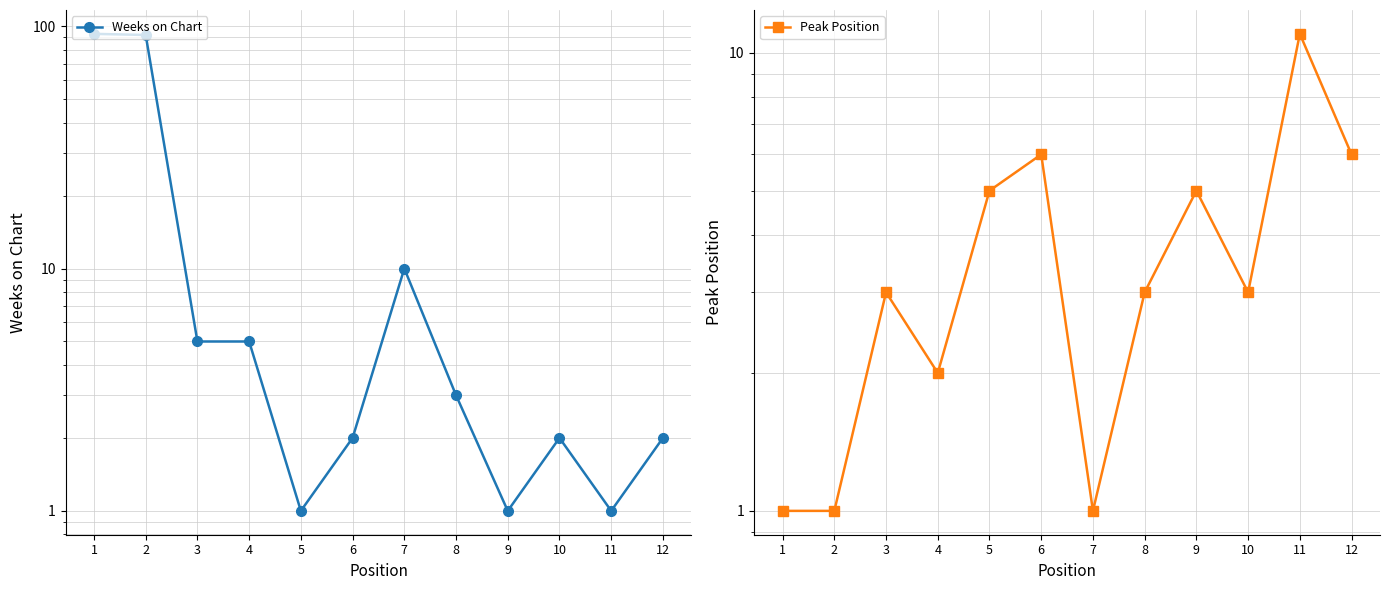

The Peak Position series shows 8 at 9. True or false?

False